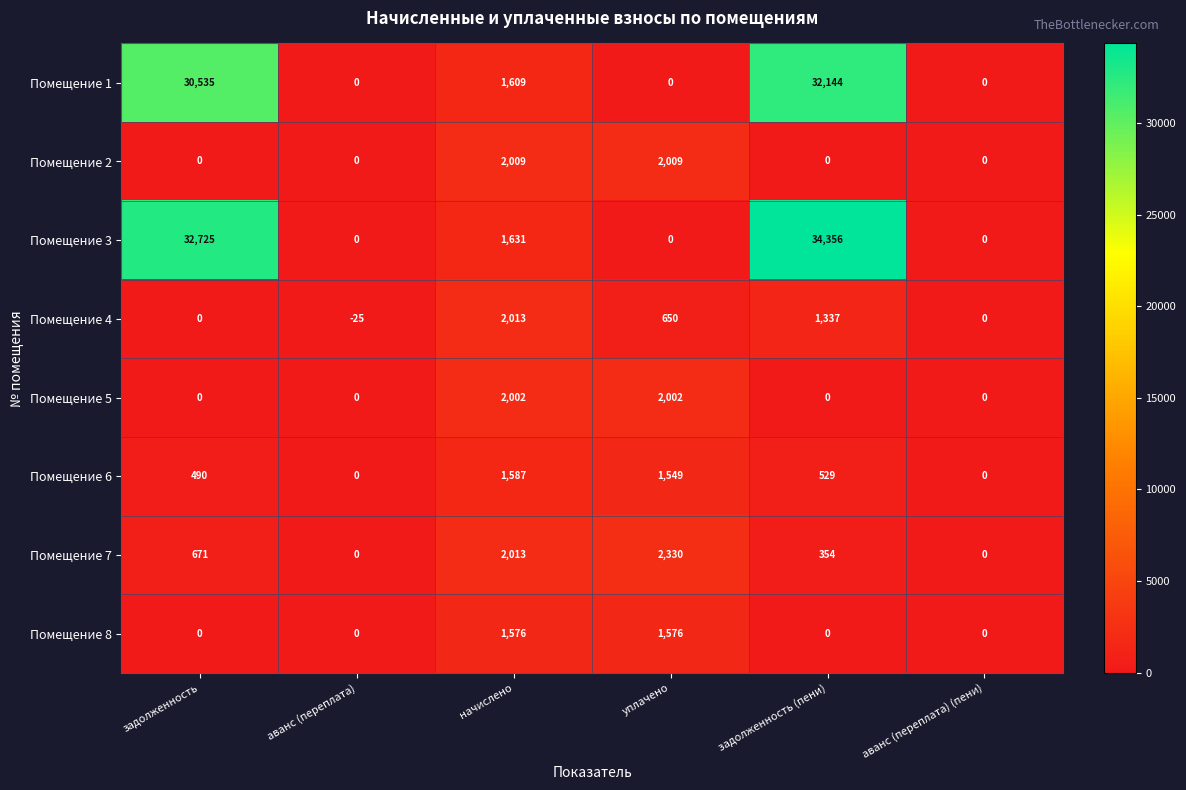

Which series has the widest spread of values?

Помещение 3